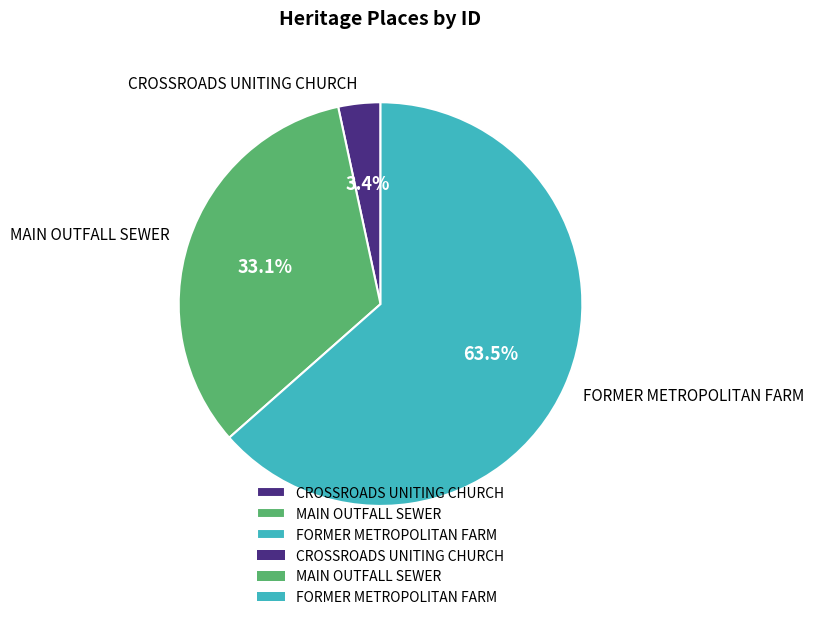

Count the number of slices in the pie.

3